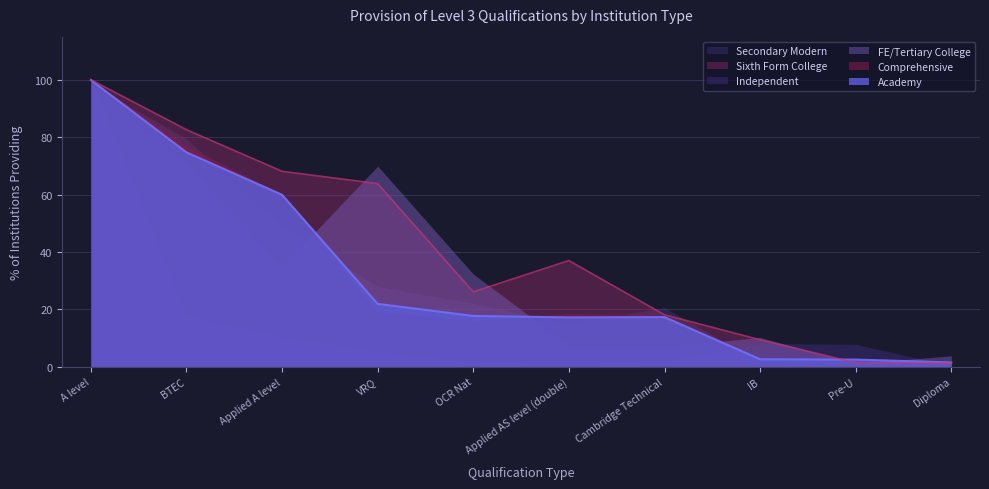

At which category does Independent reach its first local valley?

Applied AS level (double)